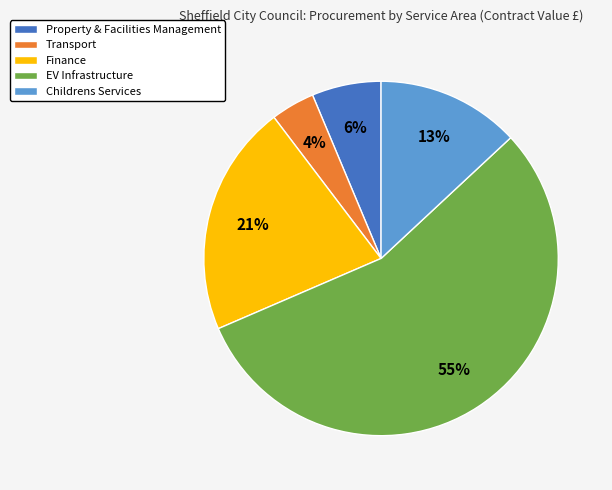

Do Transport and Finance together represent more than half of the pie?

No